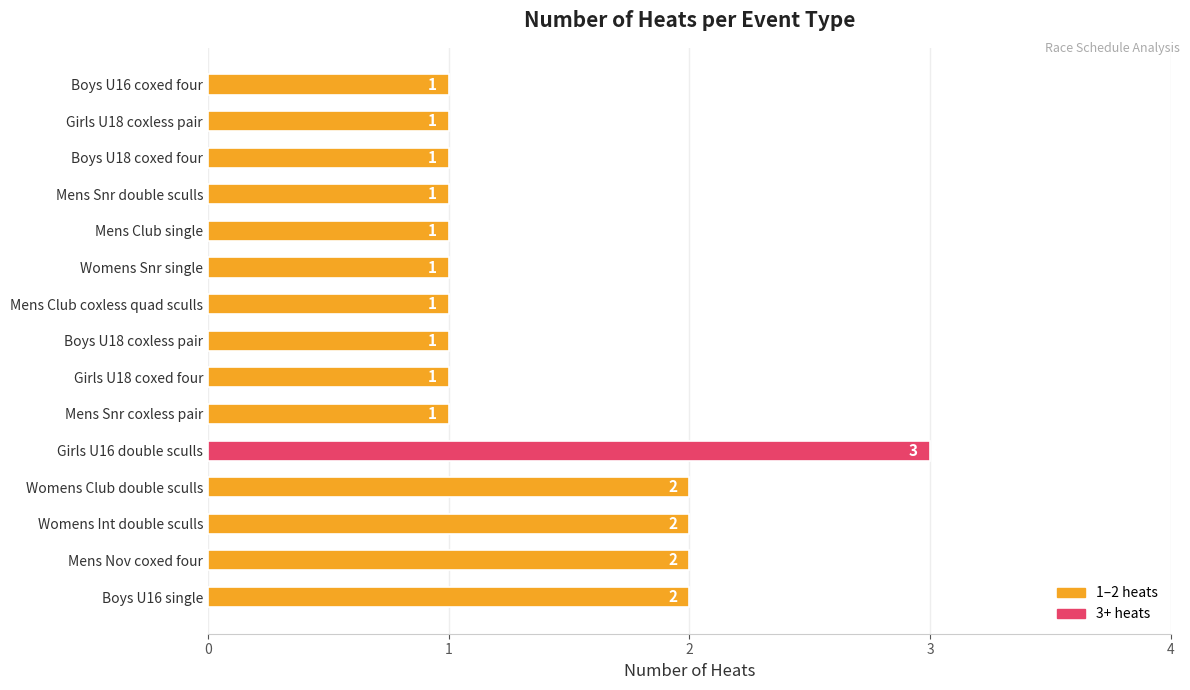

What is the maximum value shown in the chart?

3